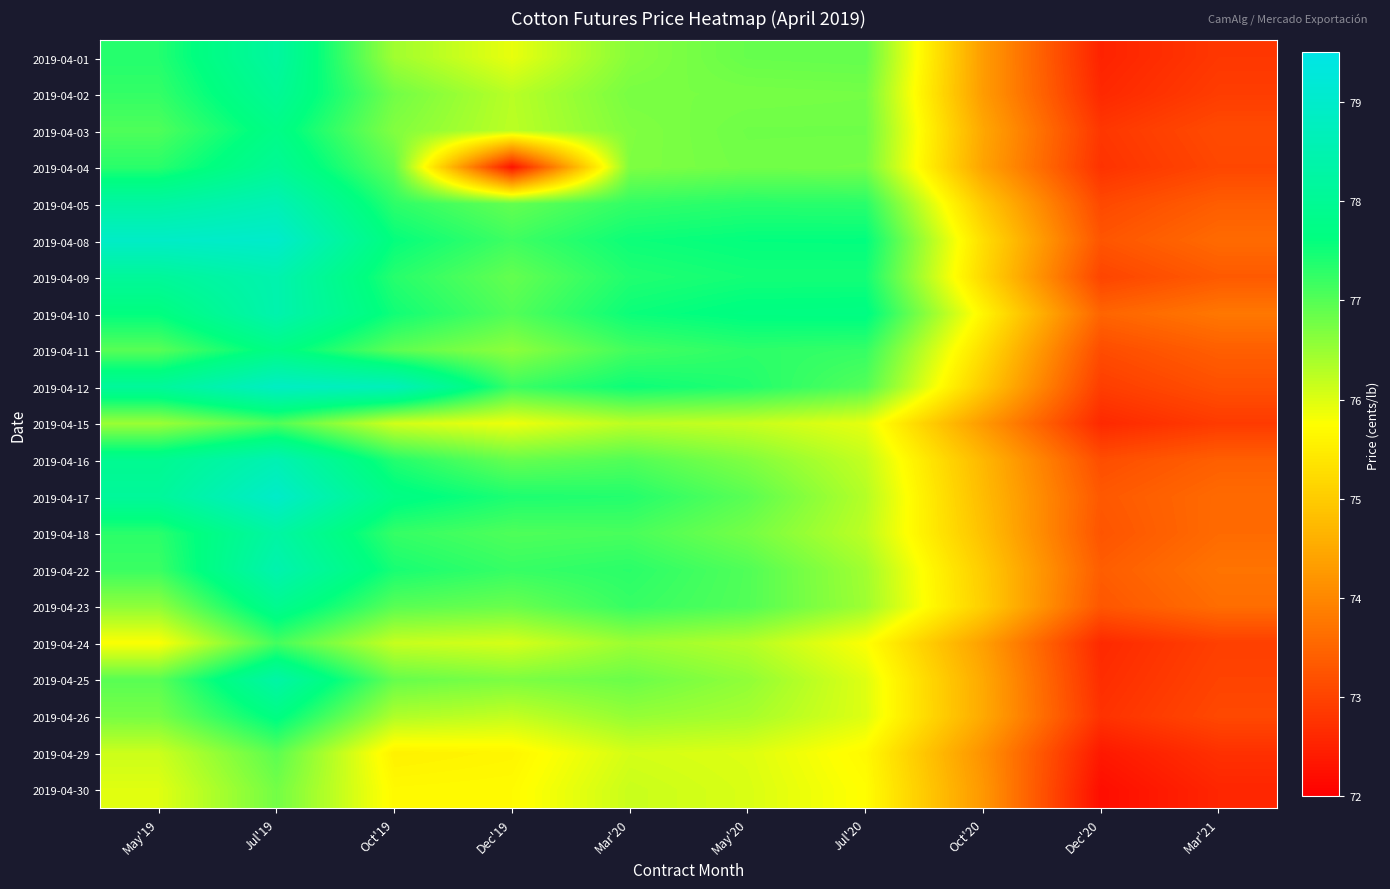

How many series are shown in this chart?

21